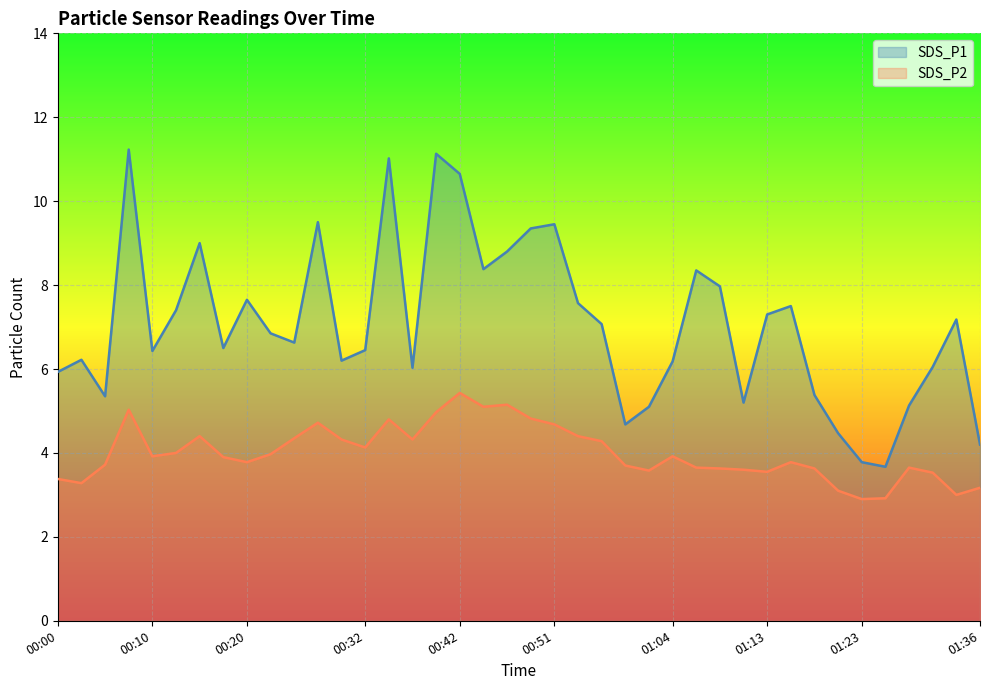

What is the total value across all series at 00:15?

13.4